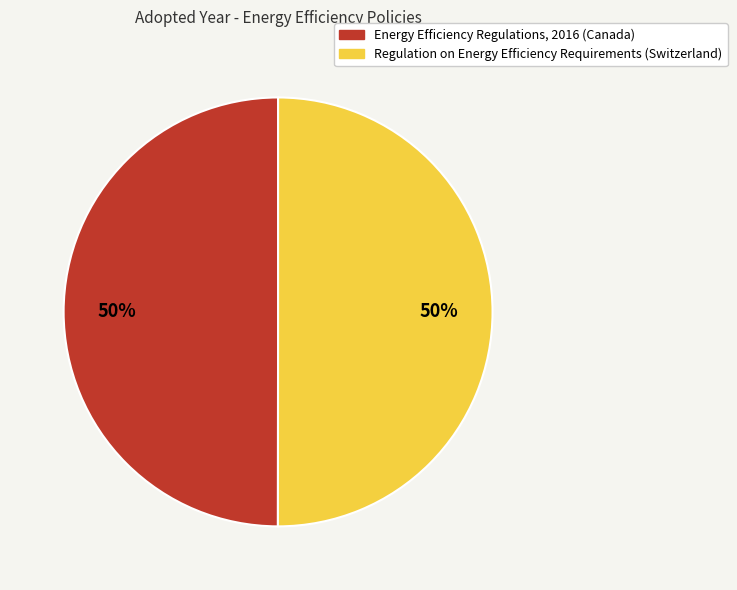

To the nearest percent, what is the average slice percentage?

50%